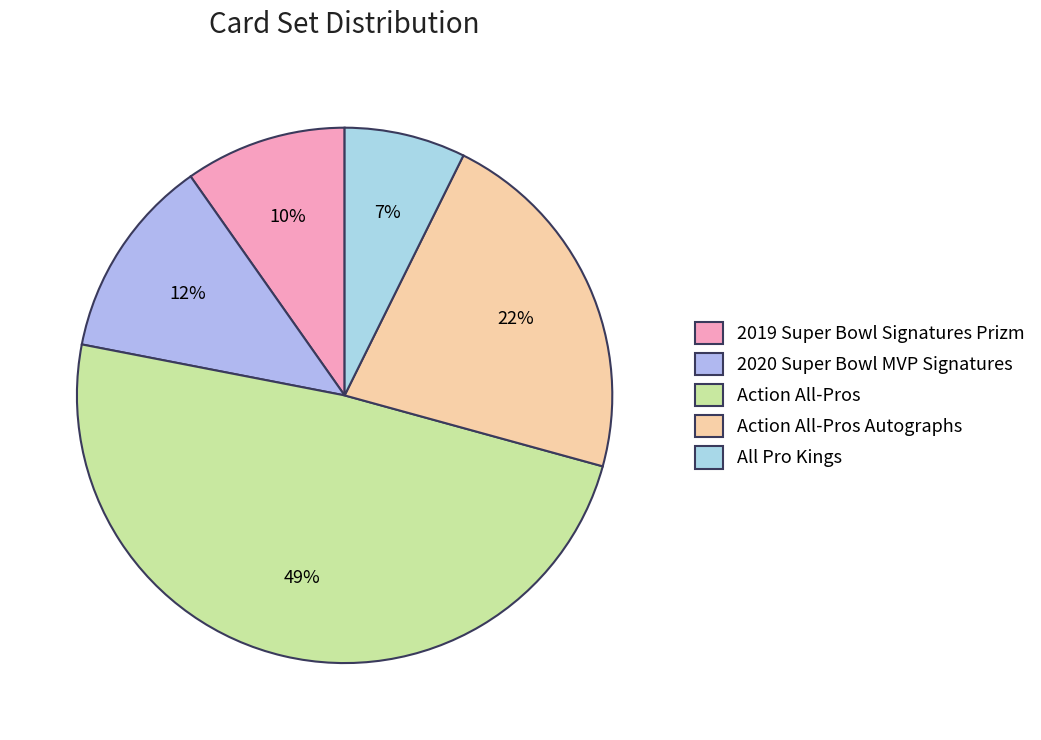

Which category has the biggest portion of the pie?

Action All-Pros